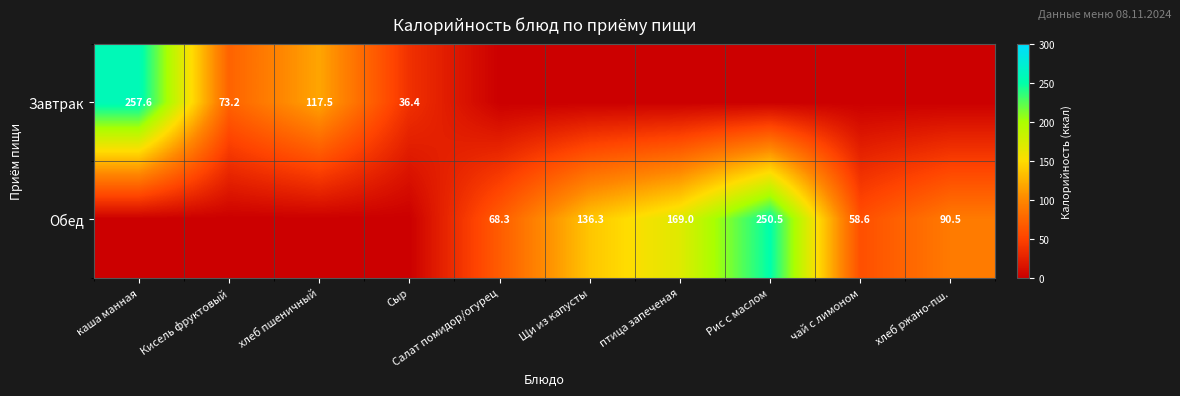

True or false: Завтрак has a value of 50.0 at хлеб пшеничный.

False